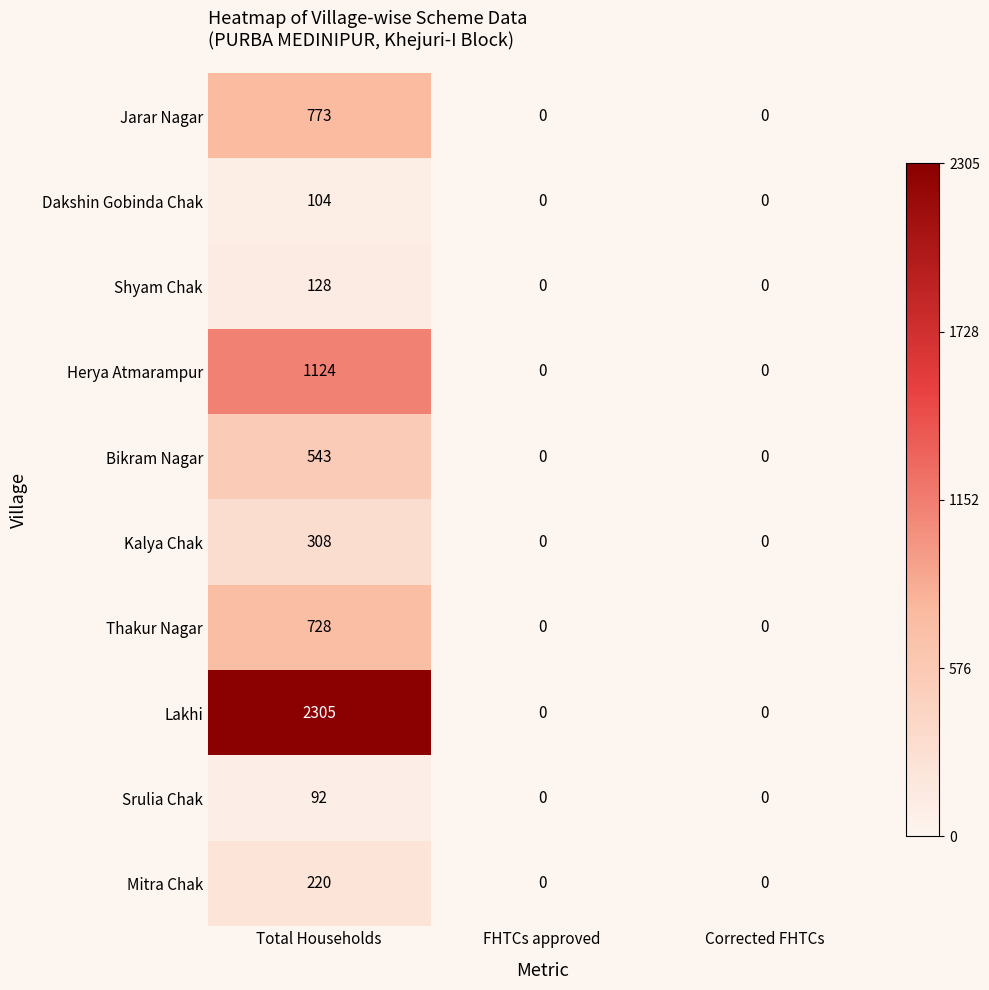

Reading left to right, extract all data points from this chart.

Jarar Nagar: 773	0	0
Dakshin Gobinda Chak: 104	0	0
Shyam Chak: 128	0	0
Herya Atmarampur: 1124	0	0
Bikram Nagar: 543	0	0
Kalya Chak: 308	0	0
Thakur Nagar: 728	0	0
Lakhi: 2305	0	0
Srulia Chak: 92	0	0
Mitra Chak: 220	0	0